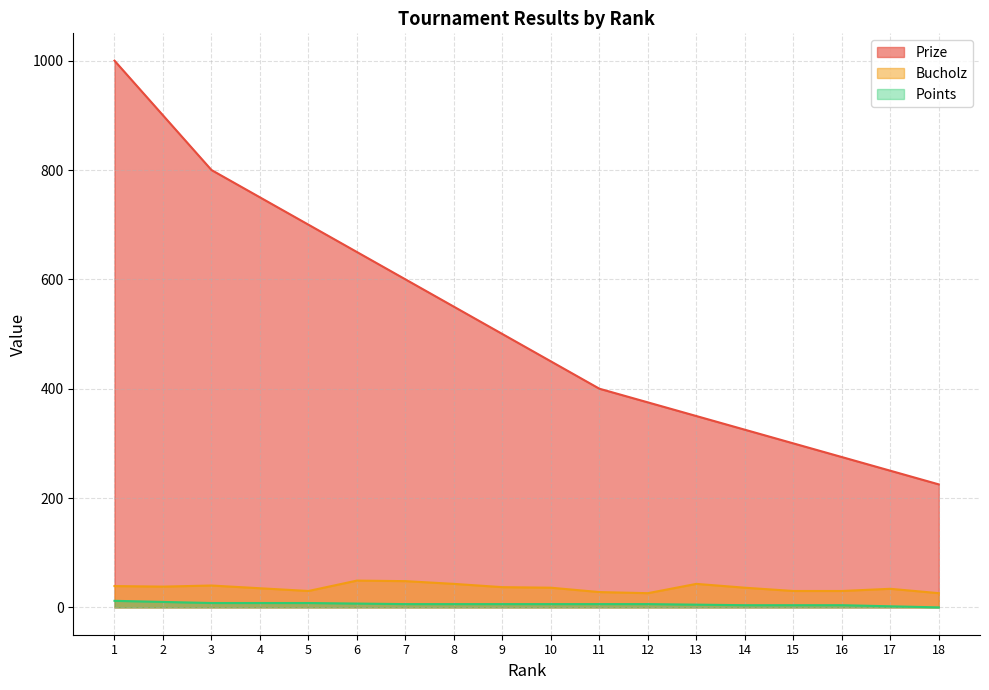

Is it true that Bucholz equals 13 at 3?

False